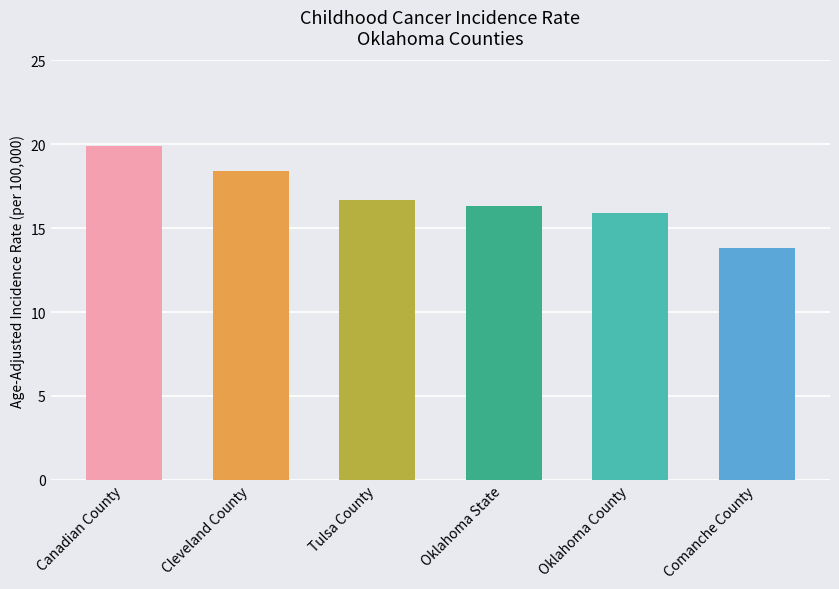

Are the bars grouped side by side (vs. stacked)?

No